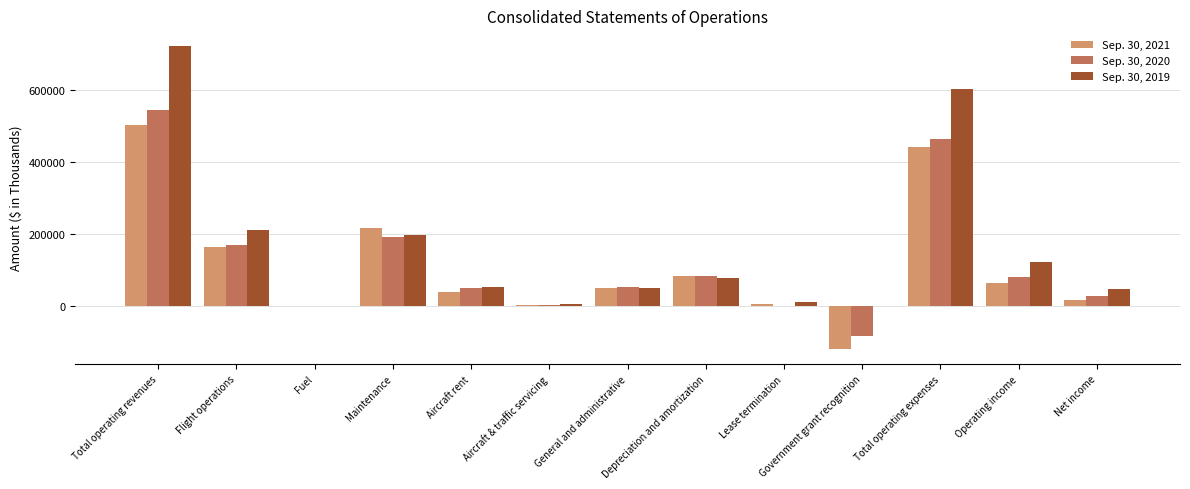

How many series are shown in this chart?

3